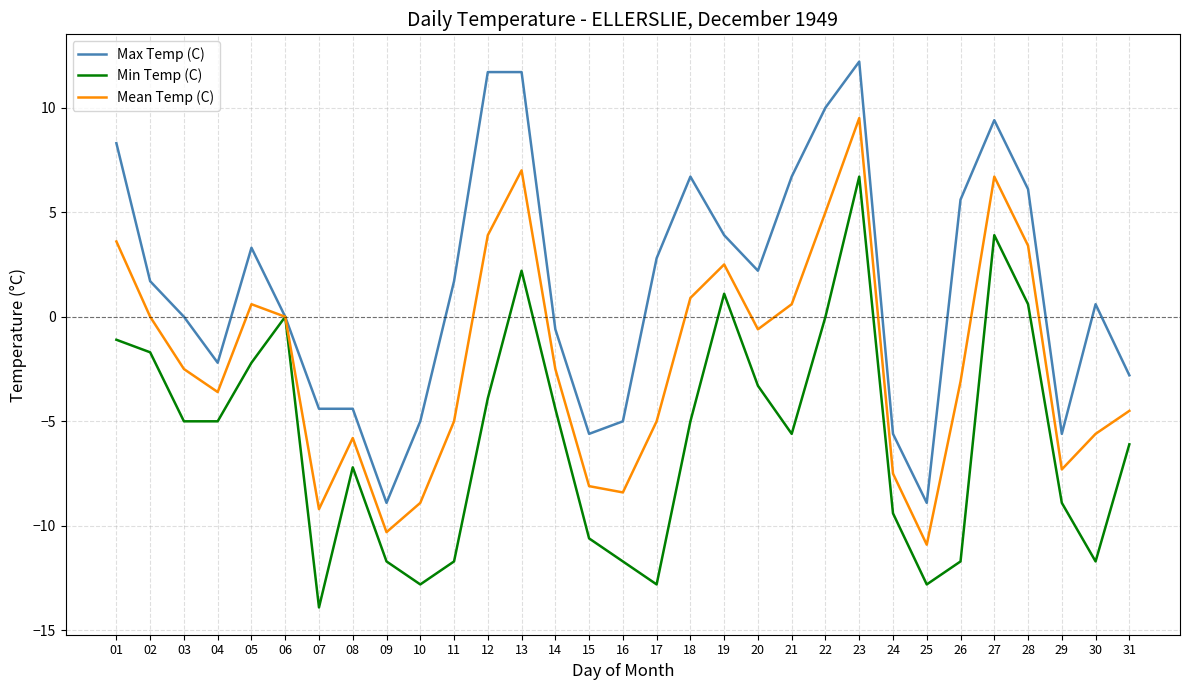

Which series has the largest range (max minus min)?

Max Temp (C)